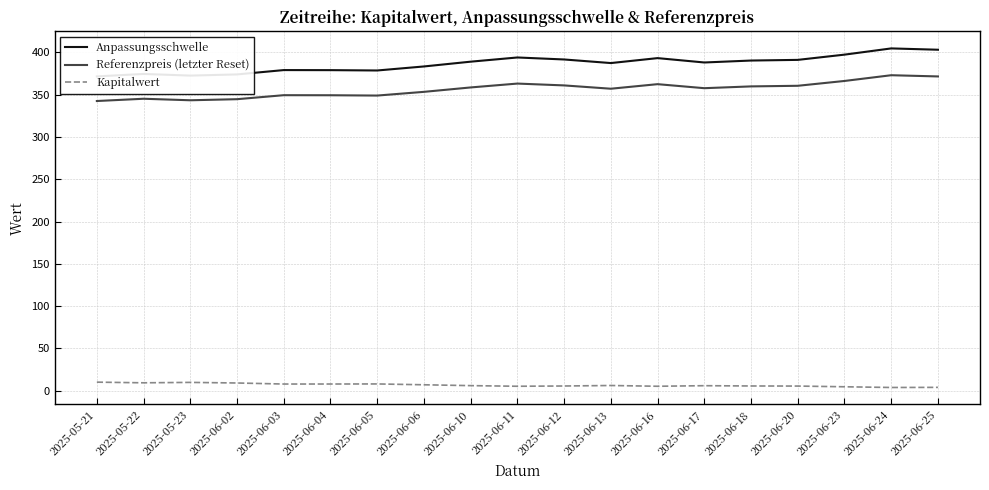

At how many categories does at least one series exceed 103?

19